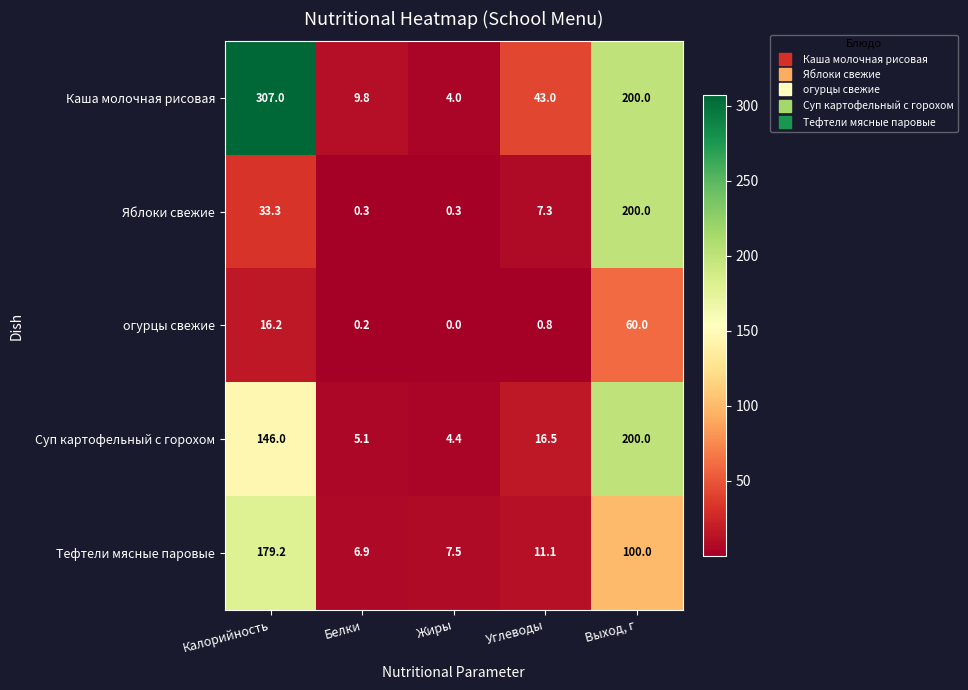

Reading right to left, list all the values displayed in this chart.

Каша молочная рисовая: 200.0	43.0	4.0	9.8	307.0
Яблоки свежие: 200.0	7.3	0.3	0.3	33.3
огурцы свежие: 60.0	0.8	0.0	0.2	16.2
Суп картофельный с горохом: 200.0	16.5	4.4	5.1	146.0
Тефтели мясные паровые: 100.0	11.1	7.5	6.9	179.2